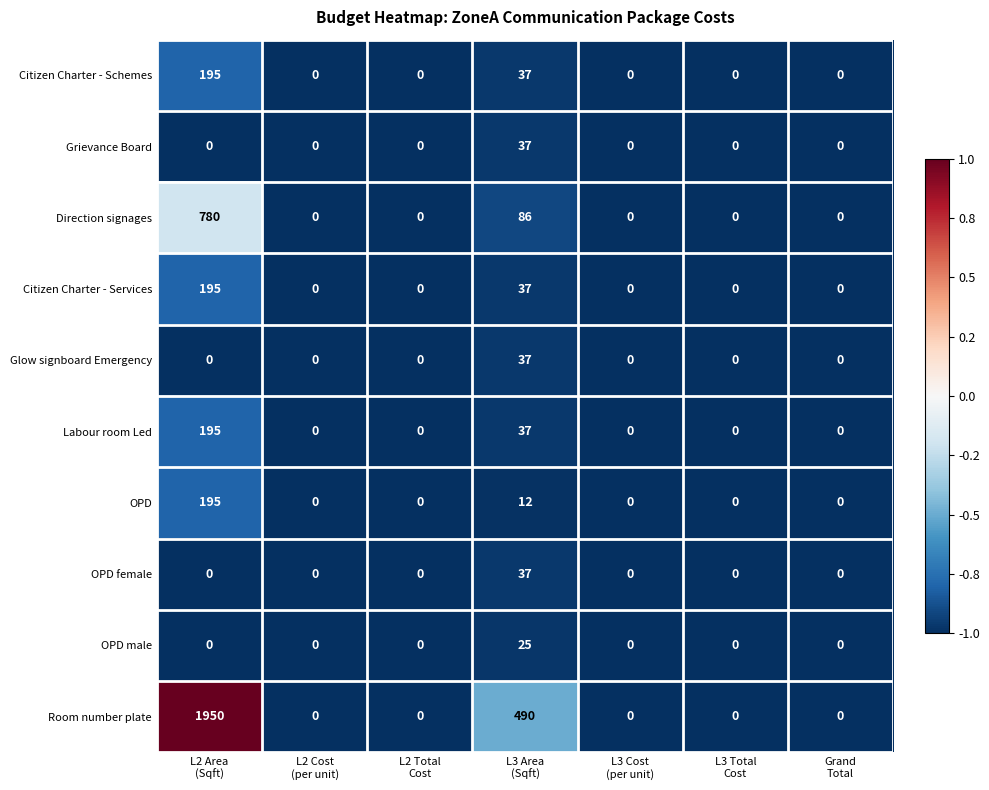

How many Citizen Charter - Services values are between 0 and 37?

6